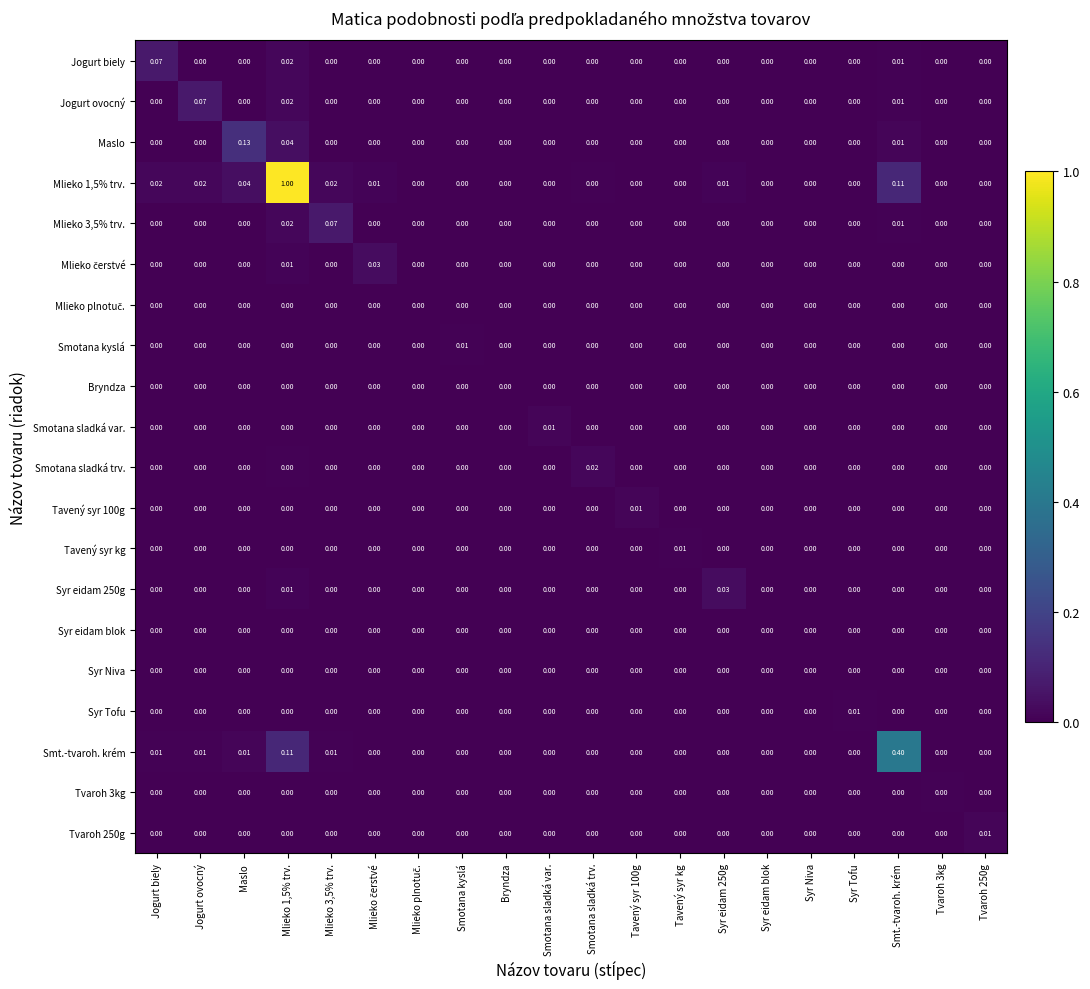

Which series has the largest range (max minus min)?

Mlieko 1,5% trv.